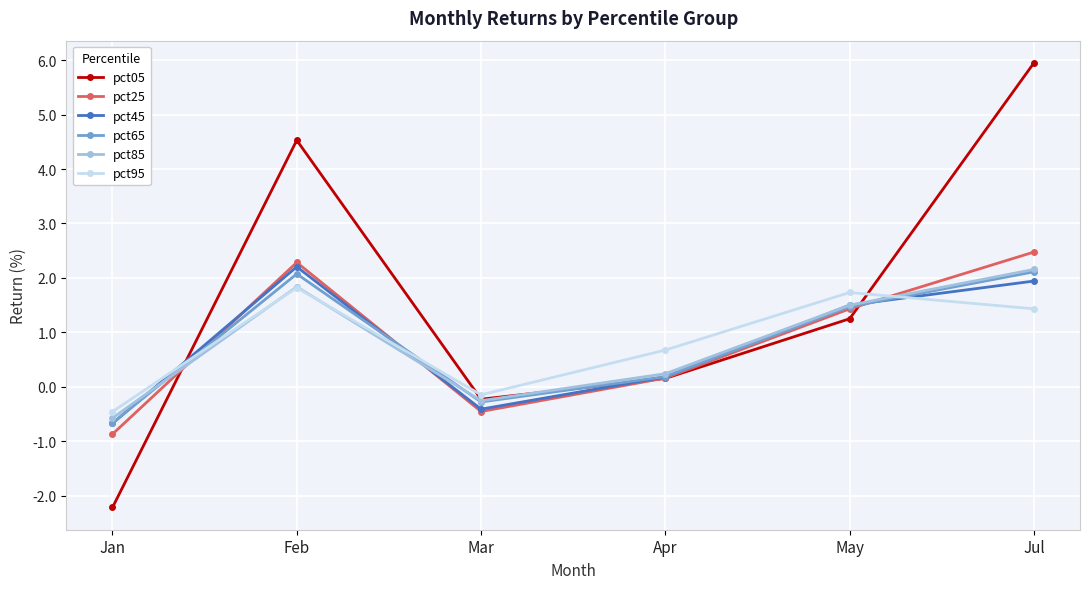

True or false: pct65 has a value of -0.3 at Mar.

True